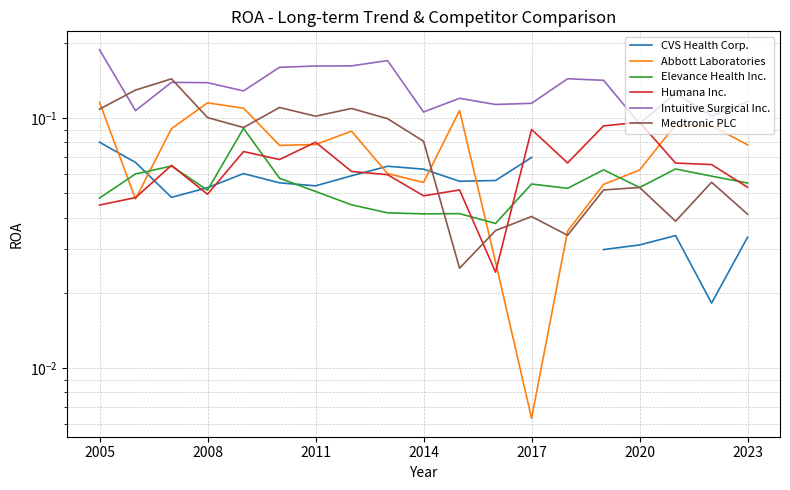

How many lines are shown in the chart?

6